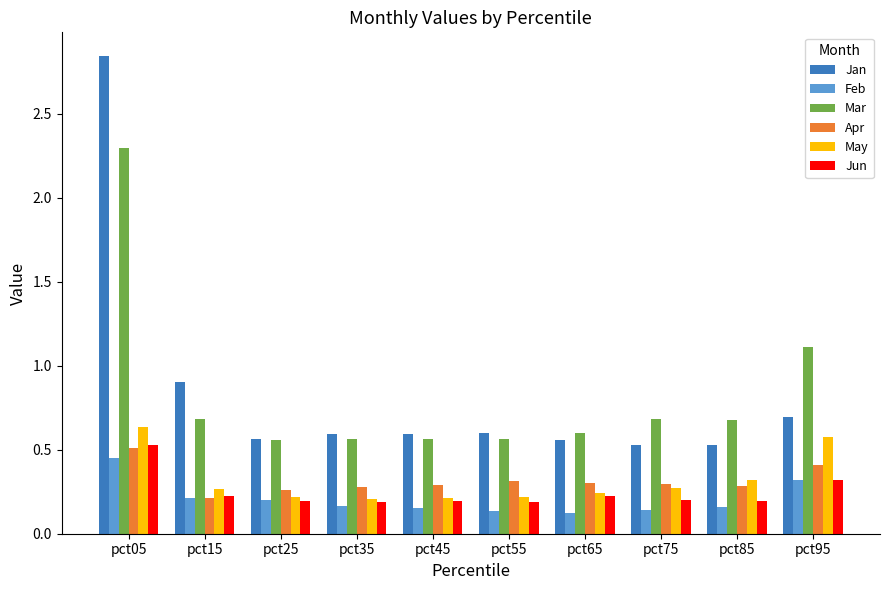

Which category has the highest value across all series?

pct05